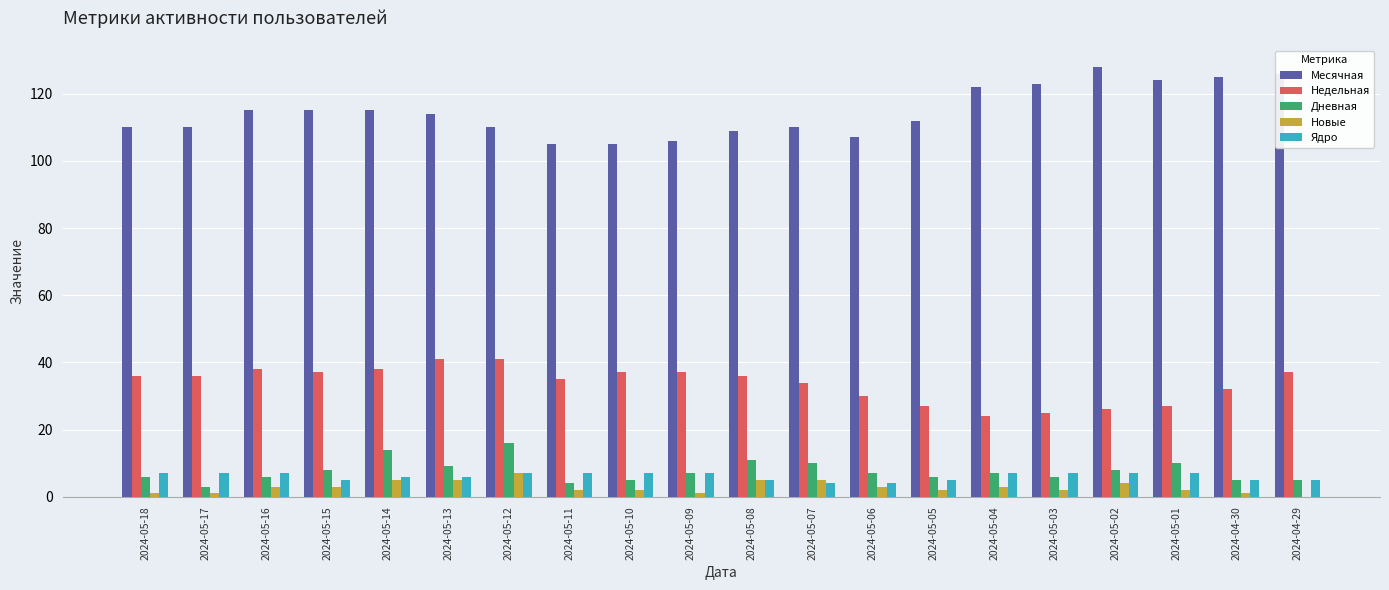

What are all the series names shown in the legend?

Месячная, Недельная, Дневная, Новые, Ядро